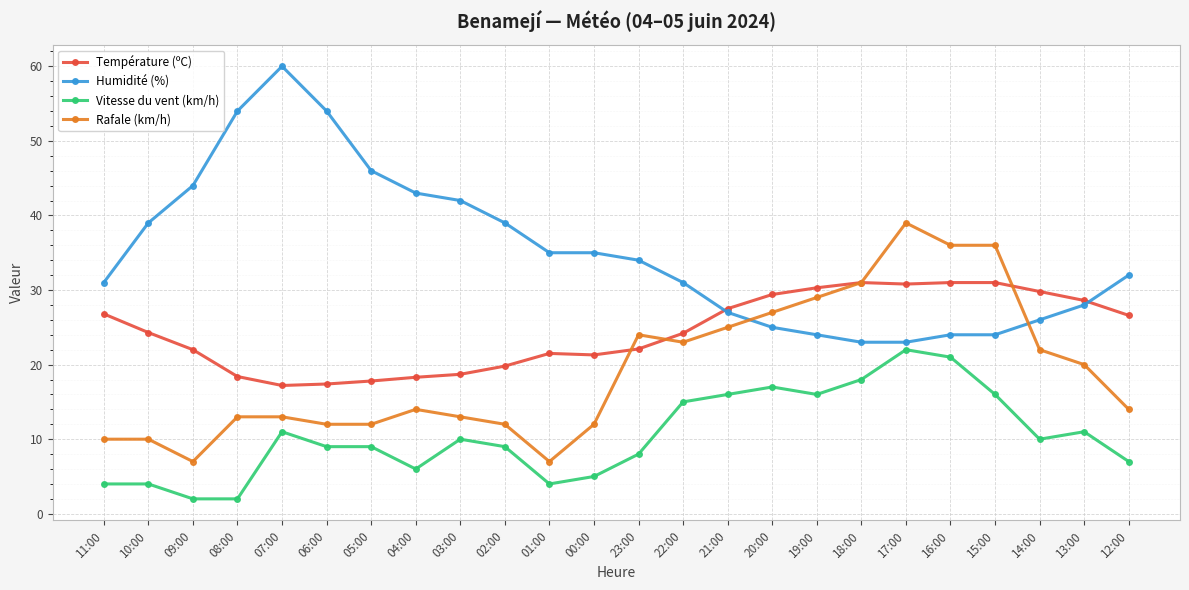

Which series has the largest total across all categories?

Humidité (%)